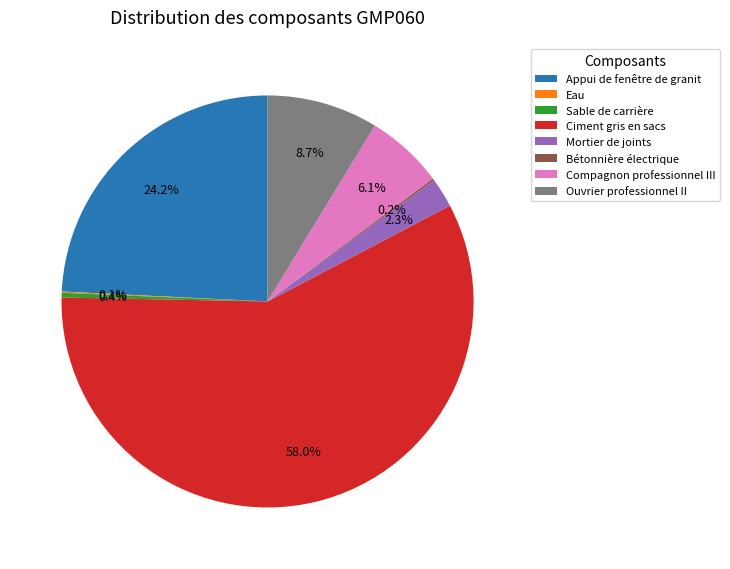

Is there a majority slice in this chart?

Yes